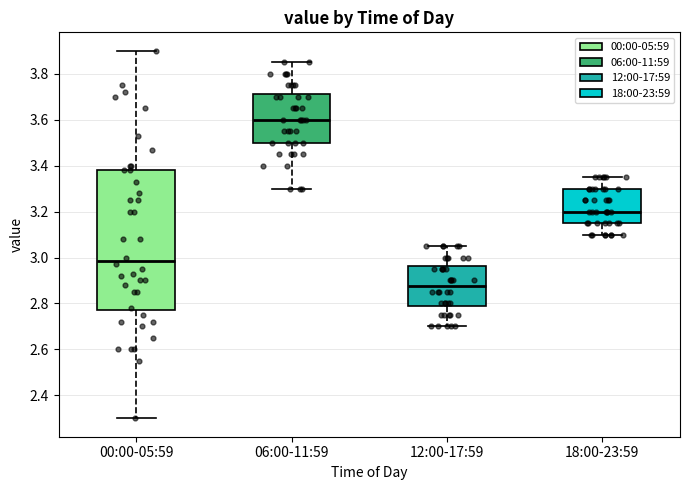

Which box has the lowest median line?

12:00-17:59